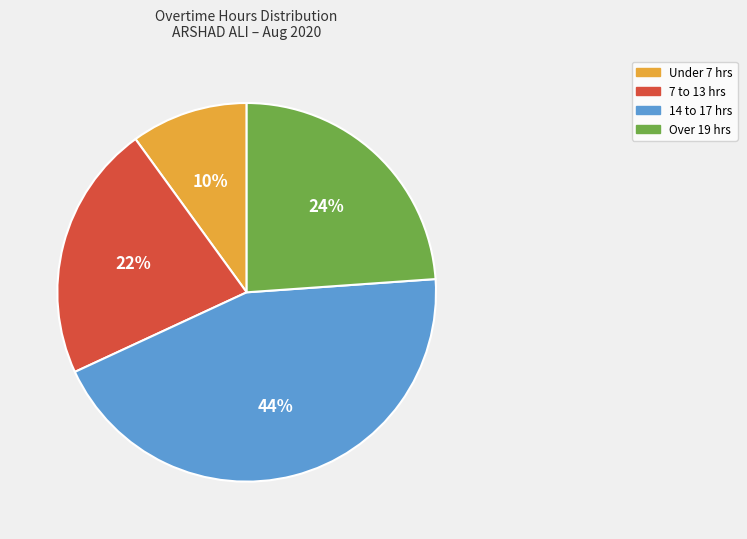

Rank the categories by value from highest to lowest.

14 to 17 hrs, Over 19 hrs, 7 to 13 hrs, Under 7 hrs